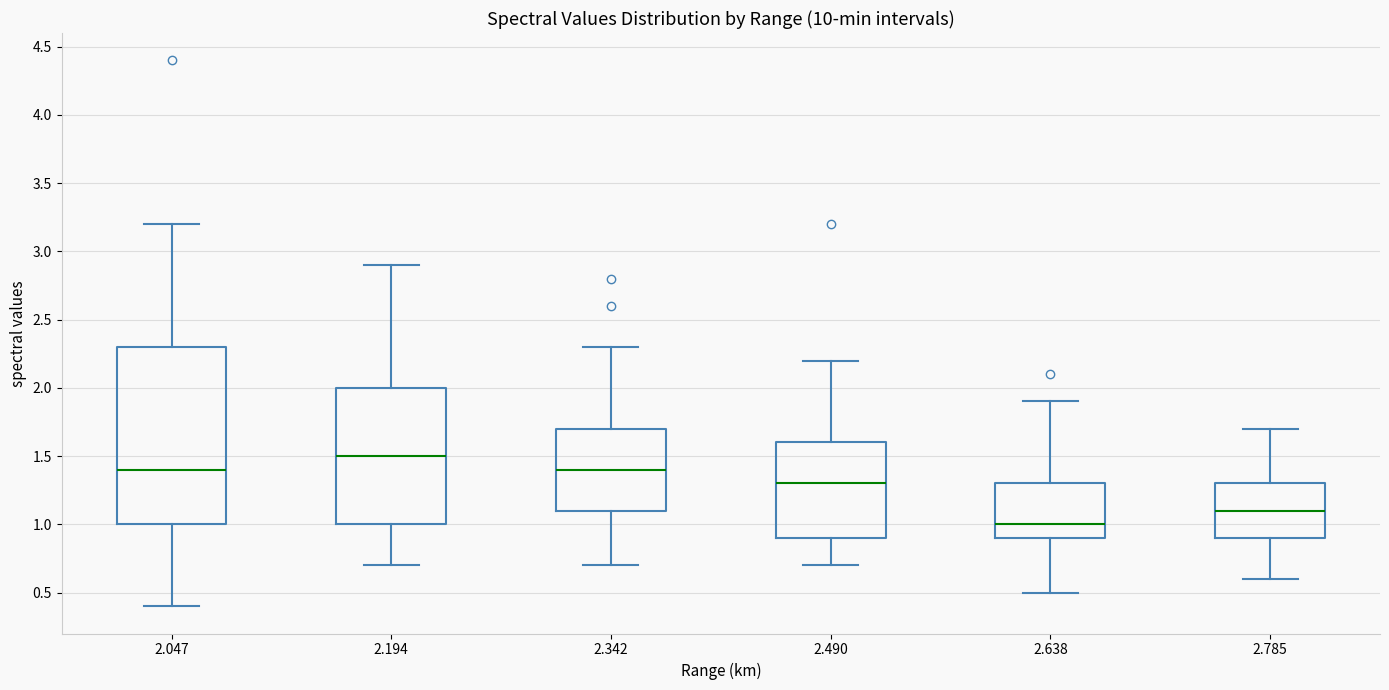

Where does the upper whisker of the box at x = 2.785 end on the y-axis? The values are not printed on the chart, so give them approximately, as read against the axis.

1.7